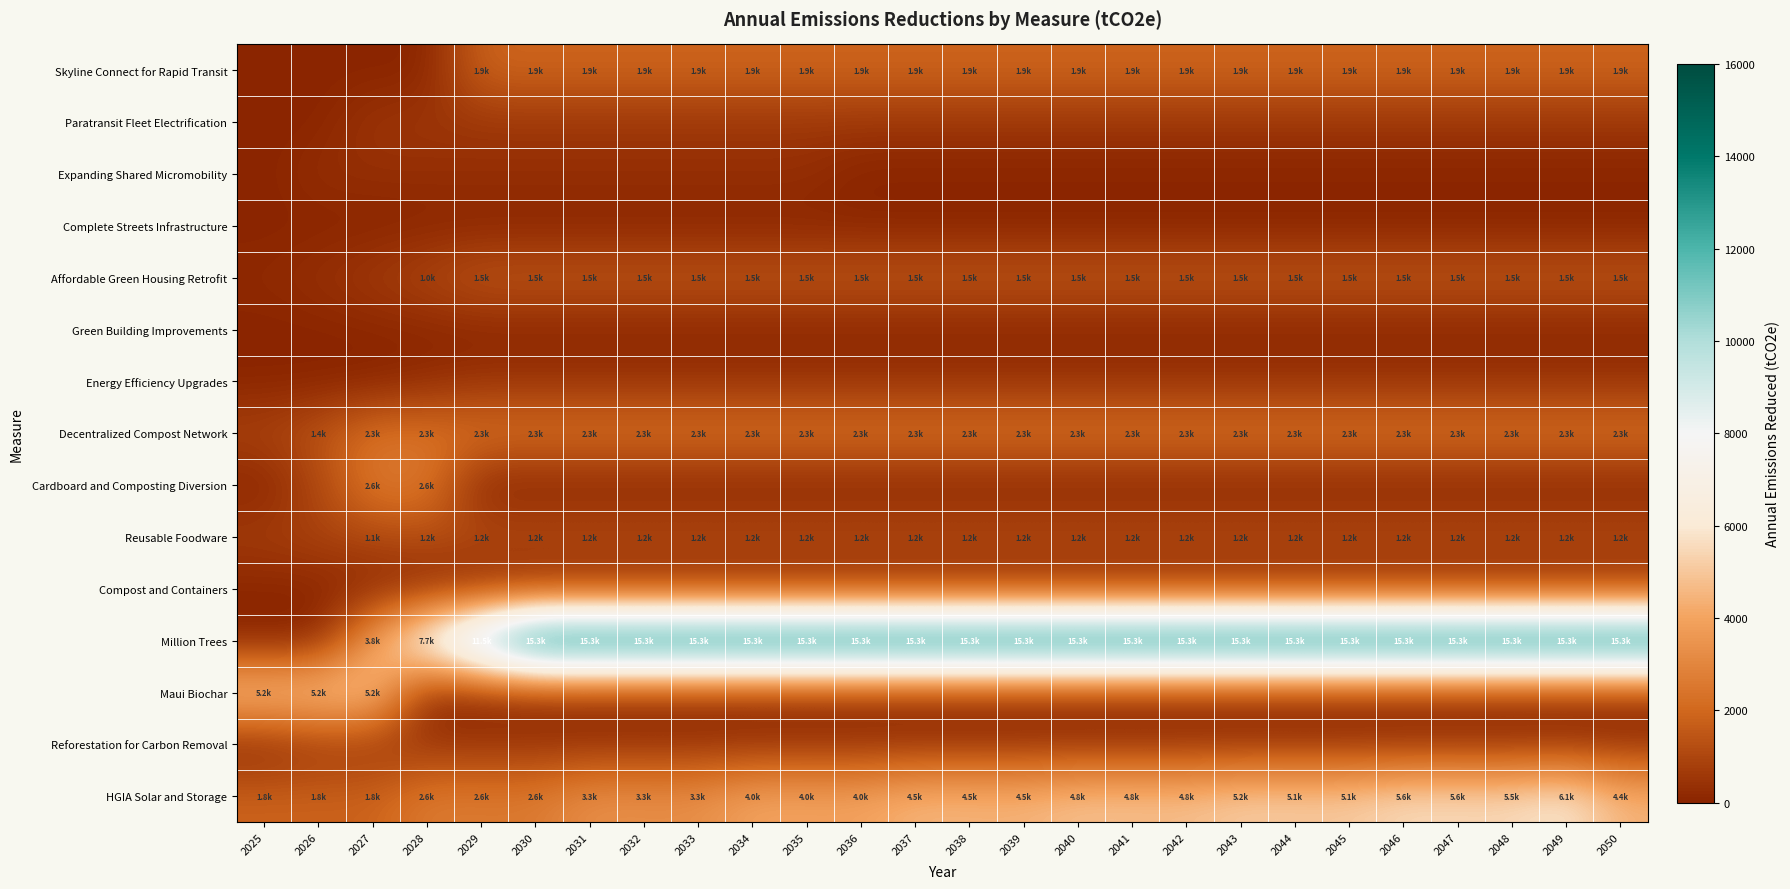

At which category is the sum across all series the highest?

2049